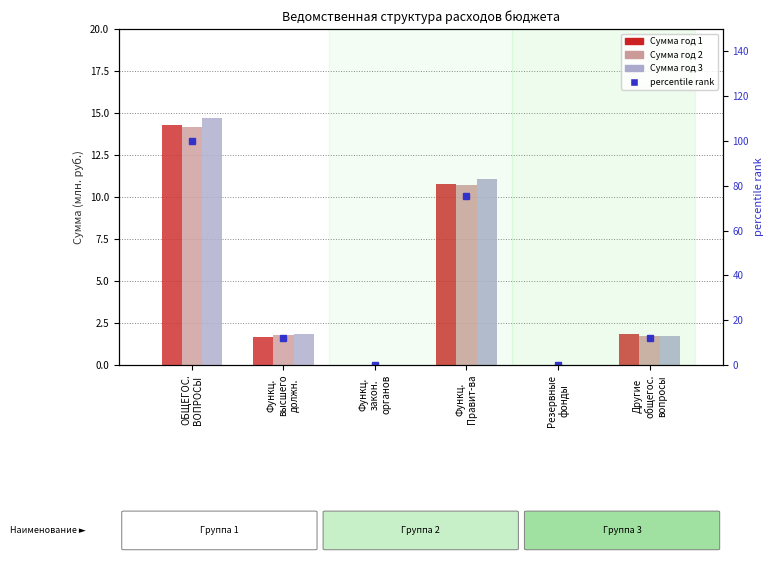

How many categories are shown in the chart?

6